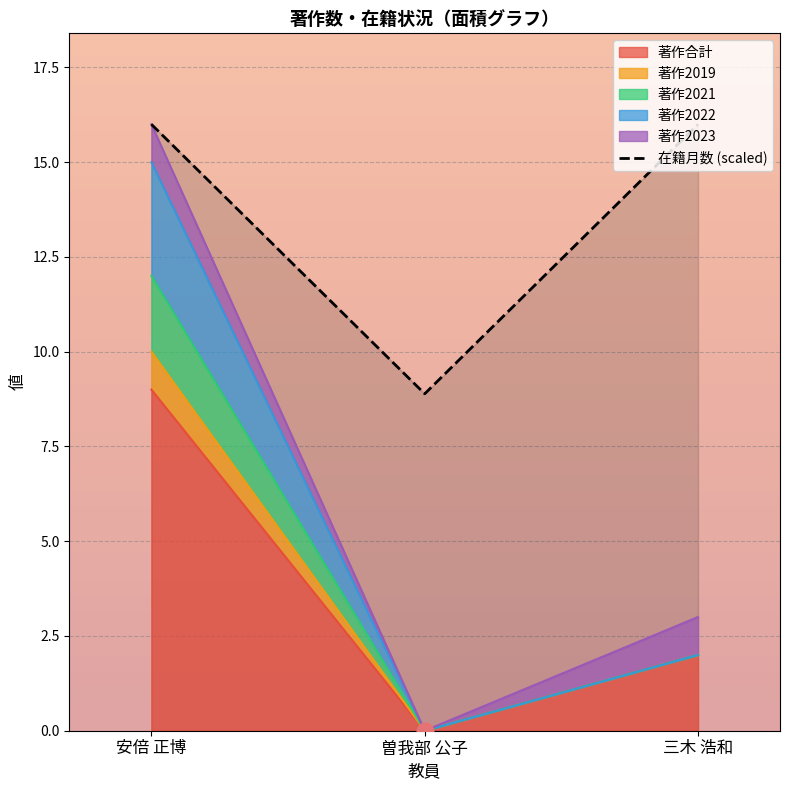

At how many categories does at least one series exceed 1?

3